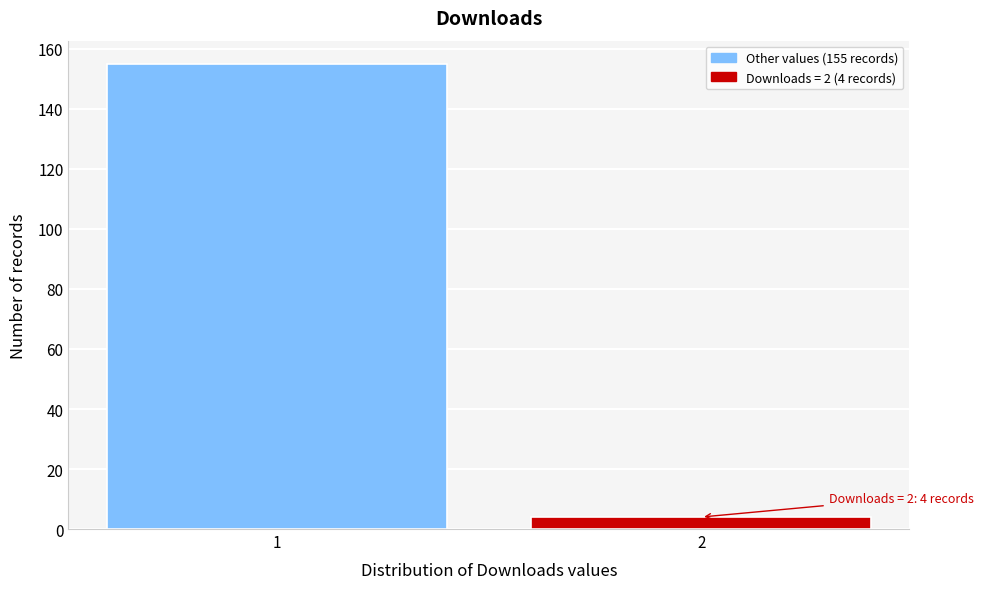

Reading left to right, extract all data points from this chart.

1=155	2=4